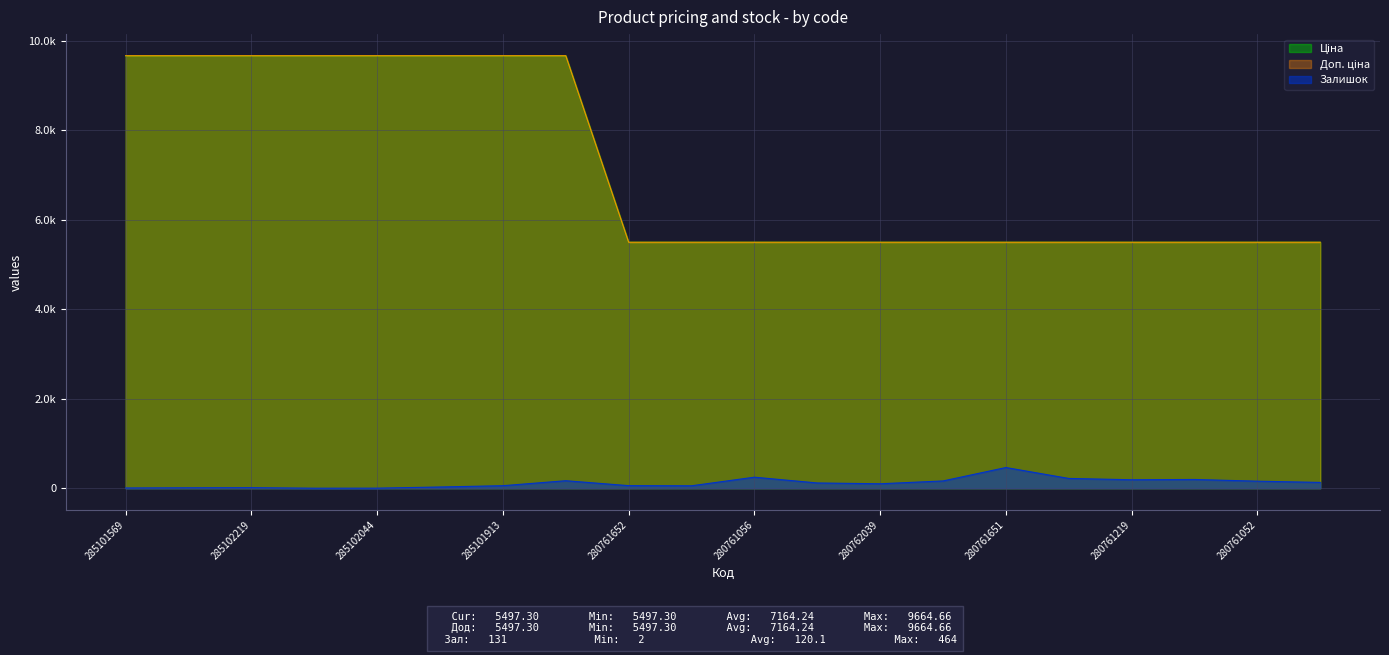

What is the minimum value for Доп. ціна?

5497.3